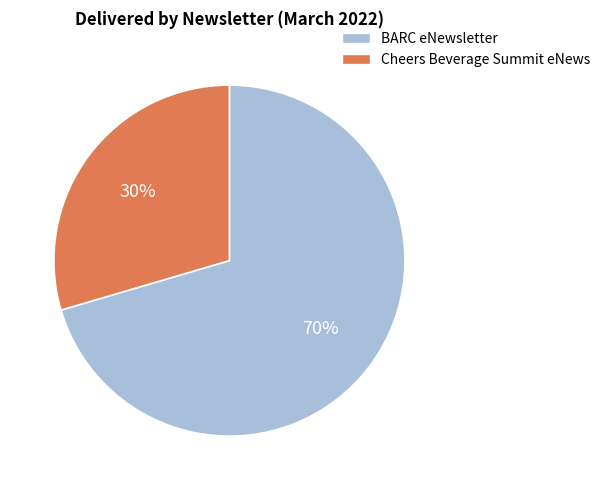

Count the number of slices in the pie.

2